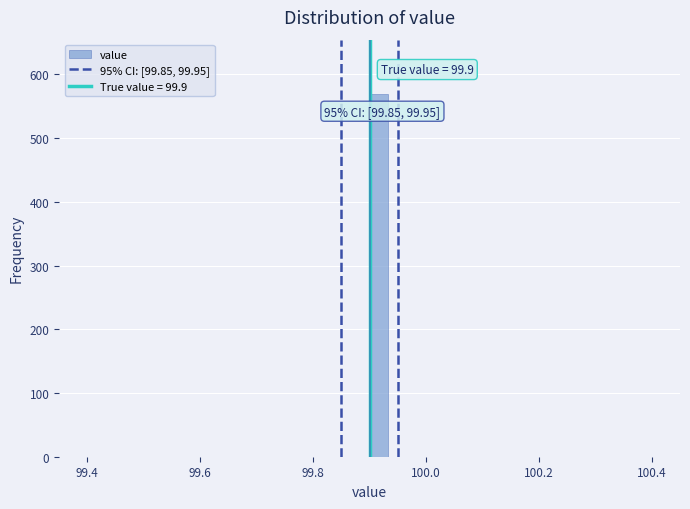

Read against the x-axis, roughly where is the centre of the tallest bar?

99.92